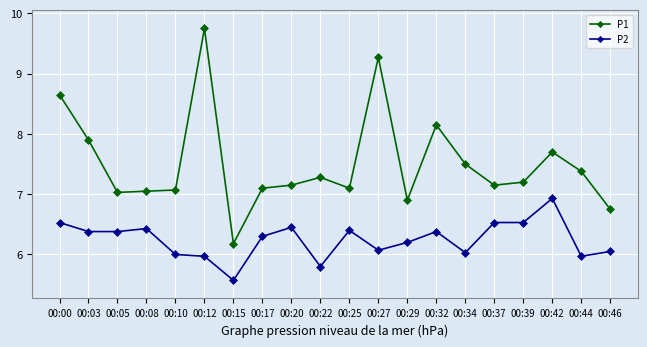

How many lines are shown in the chart?

2